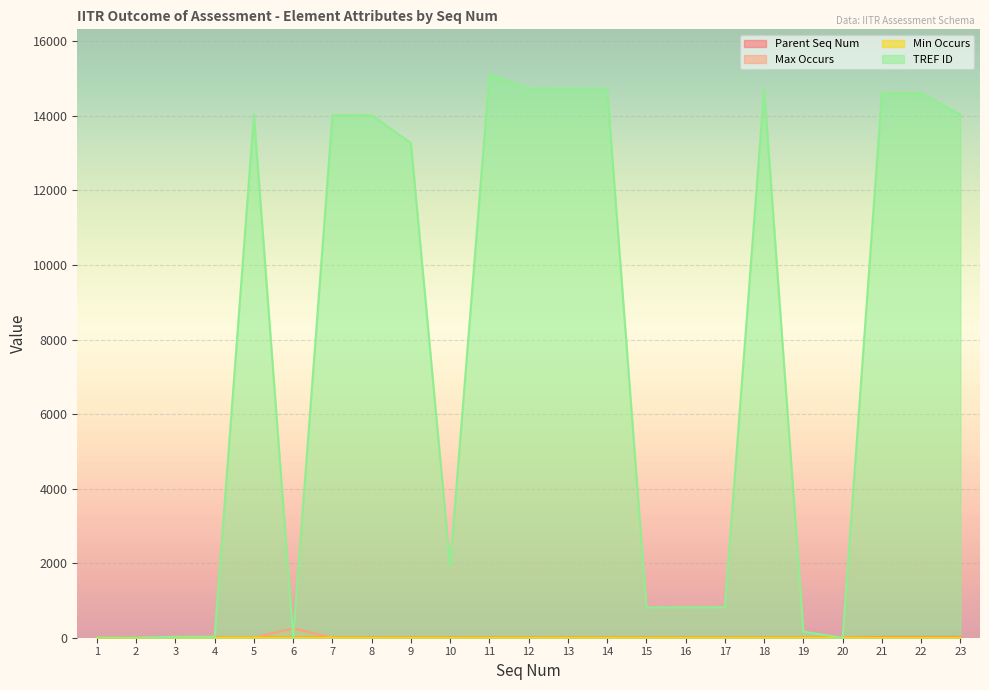

Reading left to right, extract all data points from this chart.

Parent Seq Num: 0	1	2	2	2	2	6	6	6	6	6	6	6	6	6	6	6	6	6	2	20	20	20
Max Occurs: 0	0	1	1	1	250	1	1	1	1	1	1	1	1	1	1	1	1	1	1	1	1	1
Min Occurs: 0	0	1	0	0	0	0	0	0	0	0	0	0	0	0	0	0	0	0	0	0	0	0
TREF ID: 0	0	27	26	14036	0	14015	14017	13272	1930	15114	14729	14730	14724	815	816	819	14725	161	0	14612	14611	14035